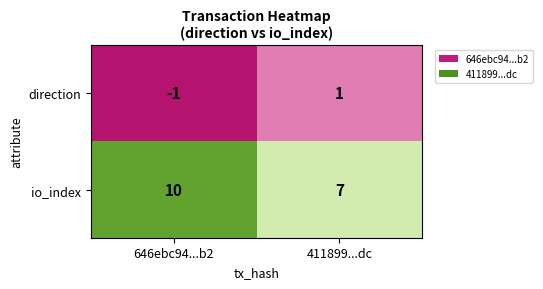

Which has a higher value, 411899...dc or 646ebc94...b2?

411899...dc